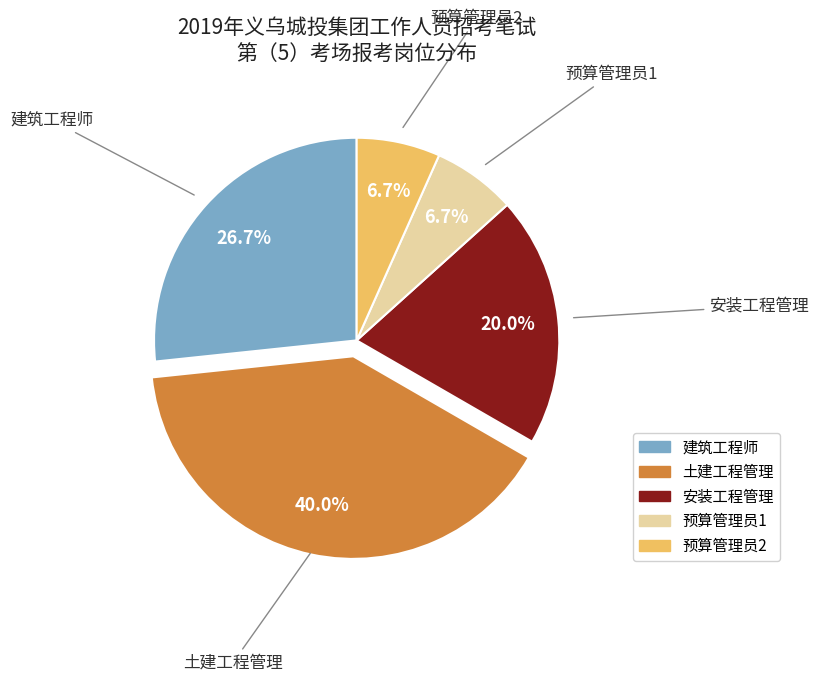

To the nearest percent, what is the combined percentage of 安装工程管理 and 土建工程管理?

60%